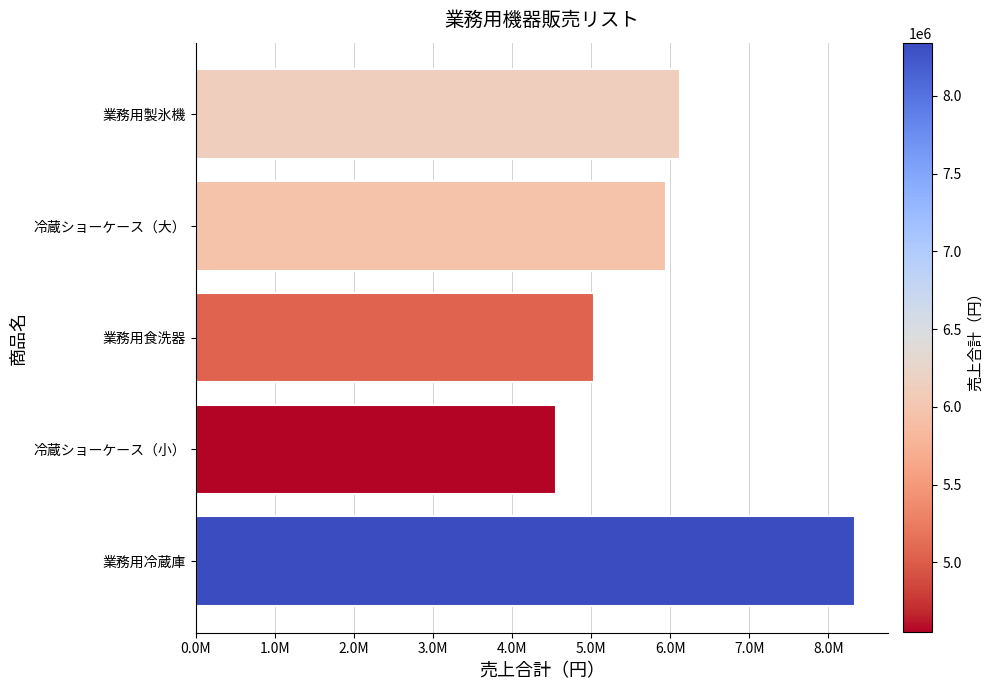

Are the bars horizontal?

Yes